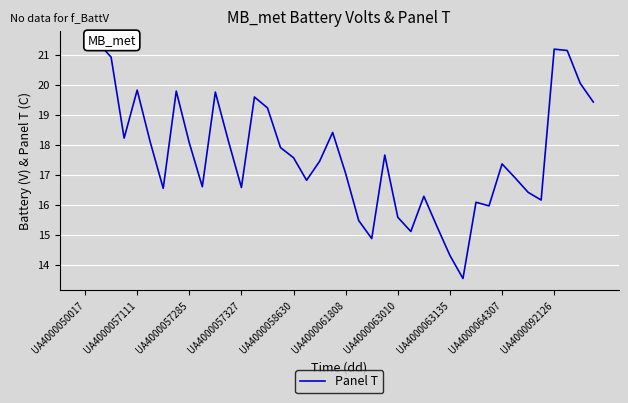

How many points are higher than both their immediate neighbors (excluding endpoints)?

11